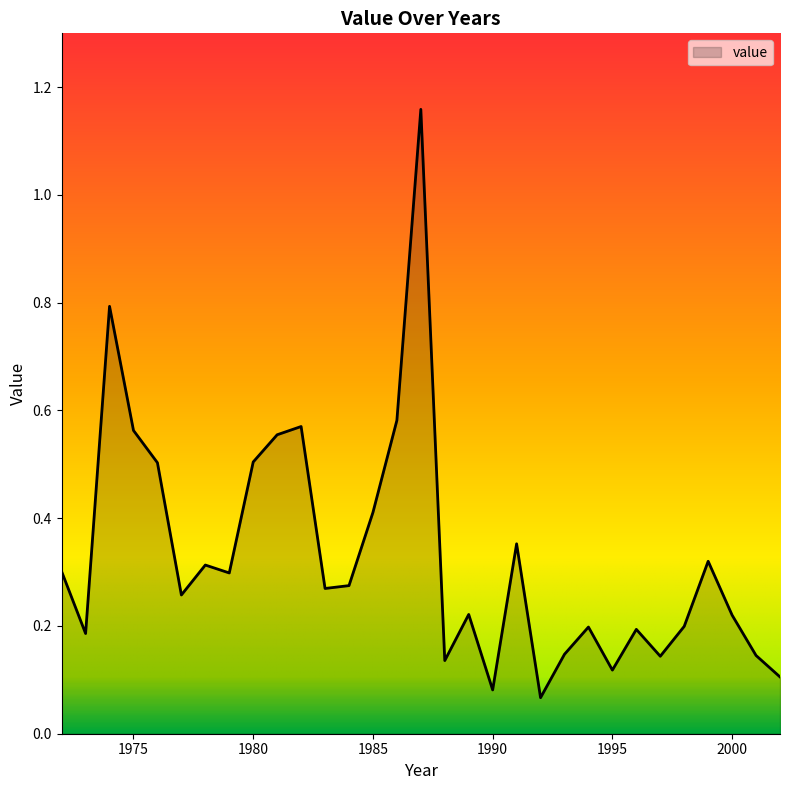

Where is the data nearest to the value 0?

1992